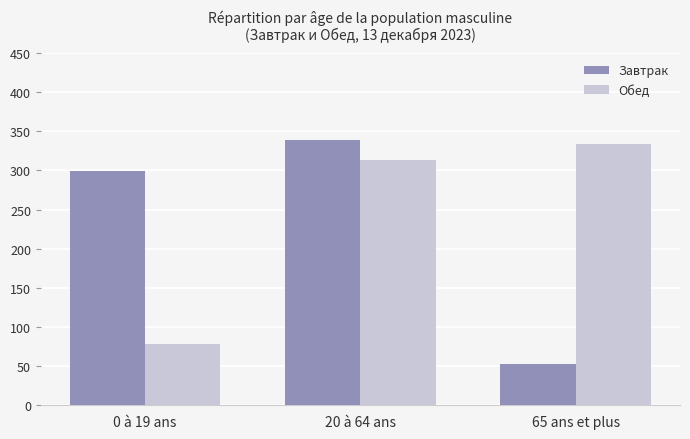

At which label does Завтрак reach its peak?

20 à 64 ans